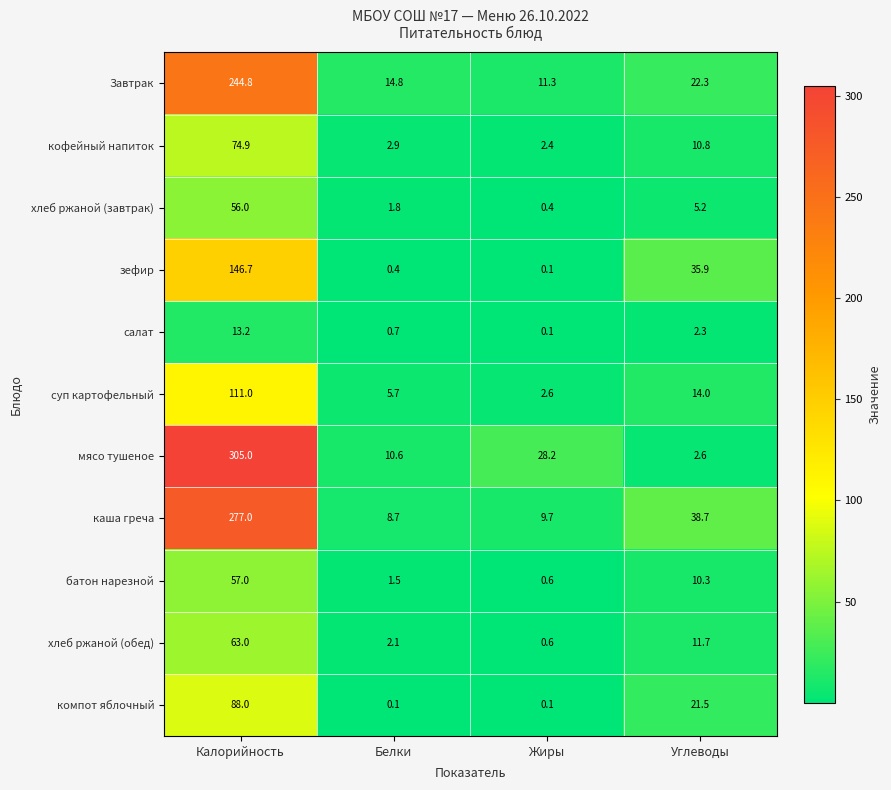

What is the maximum value shown in the chart?

305.0